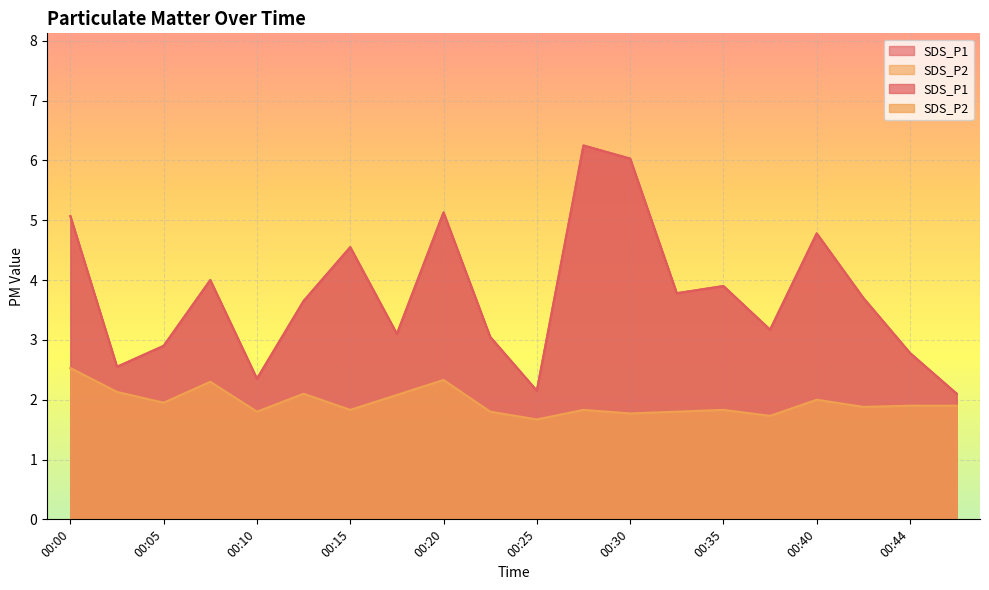

Is it true that SDS_P2 equals 2.5 at 00:00?

True